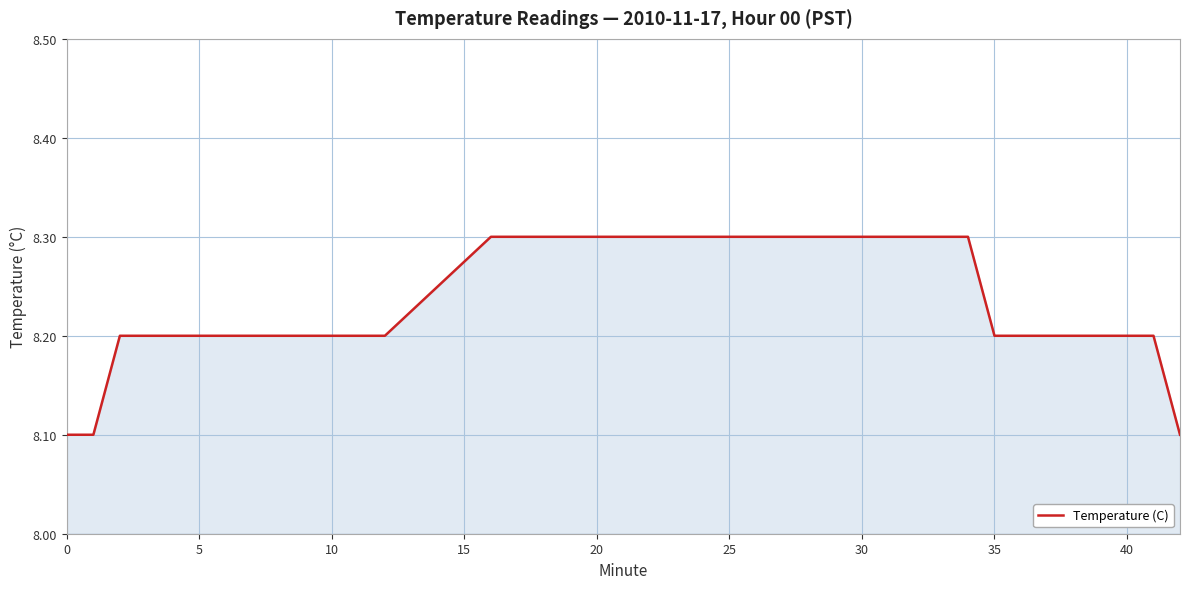

What is the greatest value displayed?

8.3